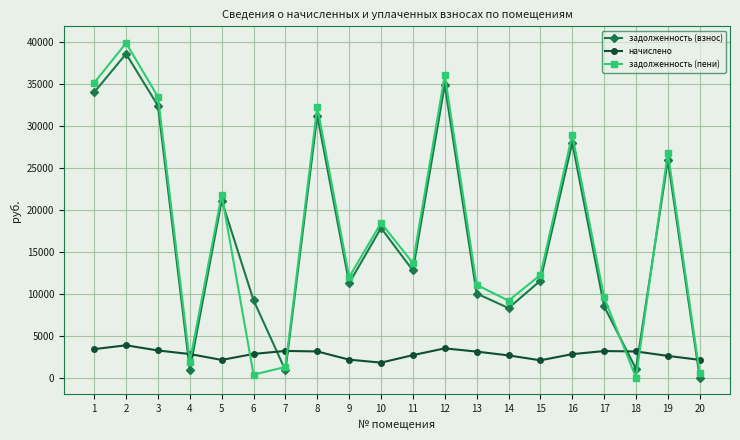

What is the sum of the начислено values at 16 and 6?

5599.8